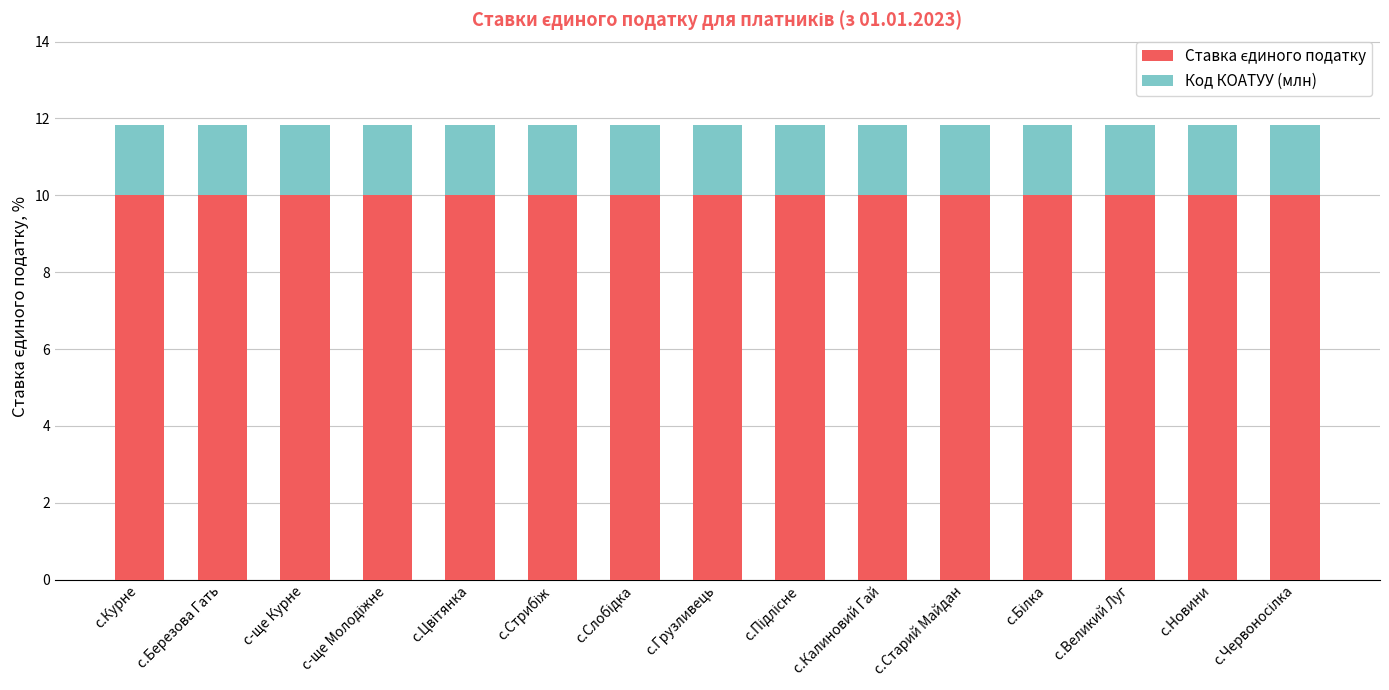

How many bars are there in total?

15